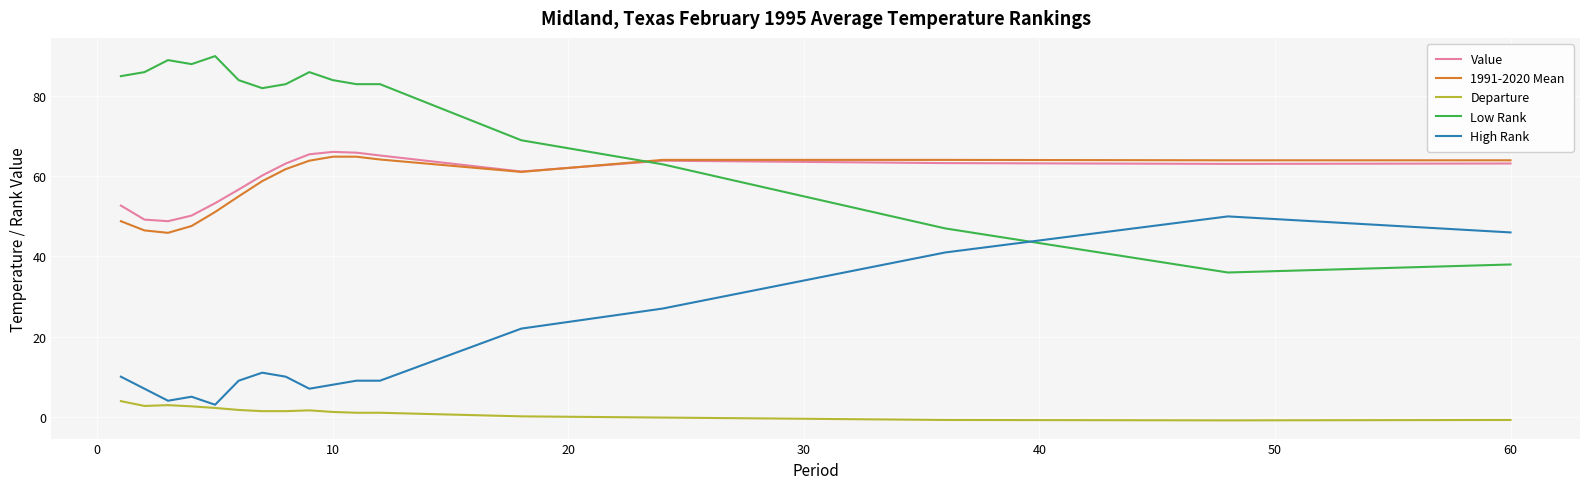

Which series has the largest range (max minus min)?

Low Rank